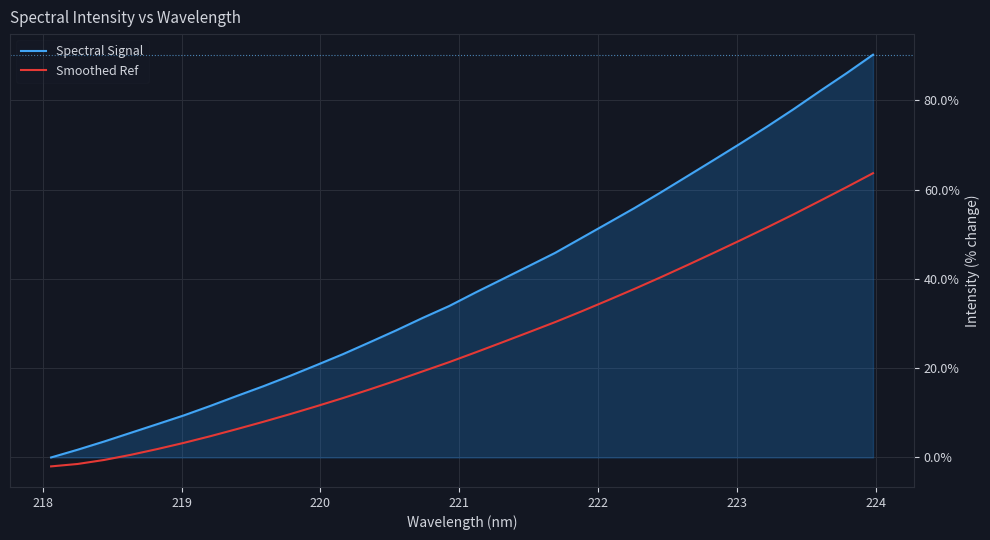

What is the difference between the maximum and minimum values in the Smoothed Ref series?

65.7